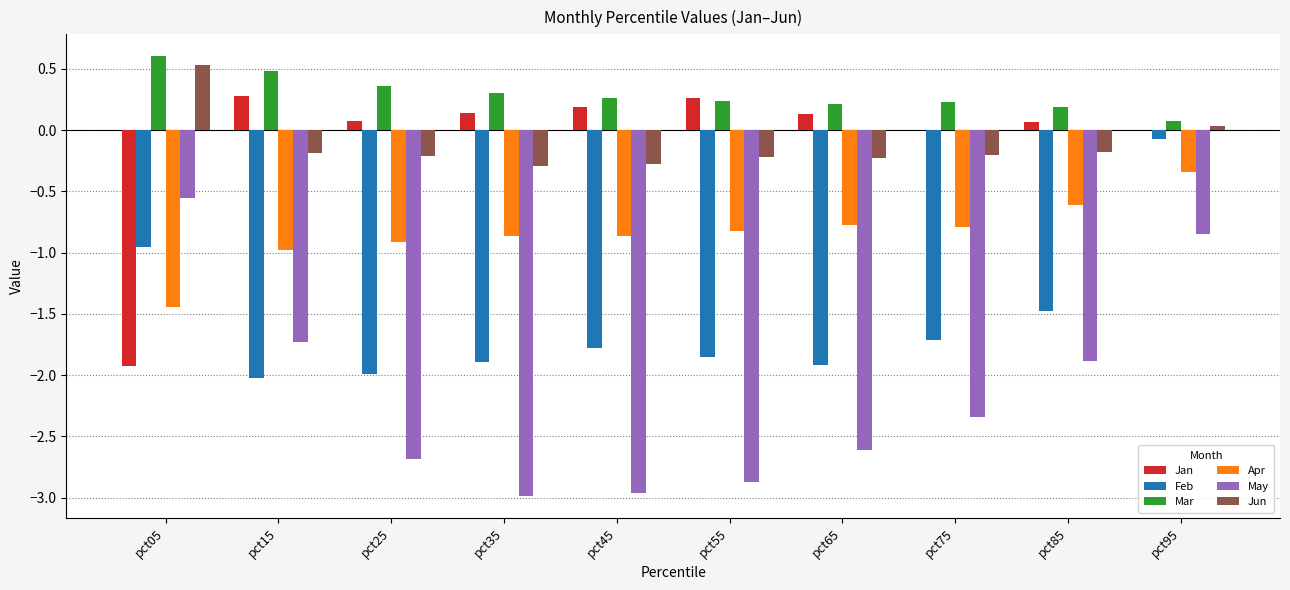

What is the sum of the Mar values at pct35 and pct15?

0.8